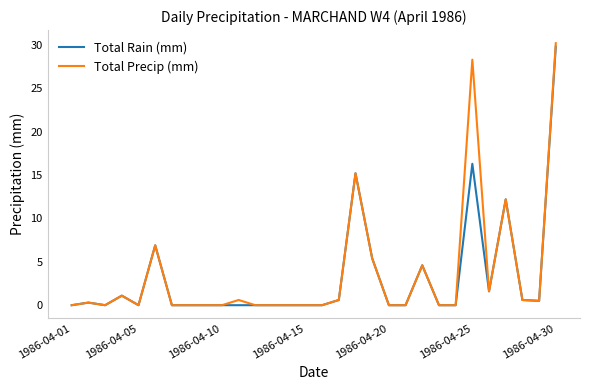

Which series has the largest range (max minus min)?

Total Precip (mm)